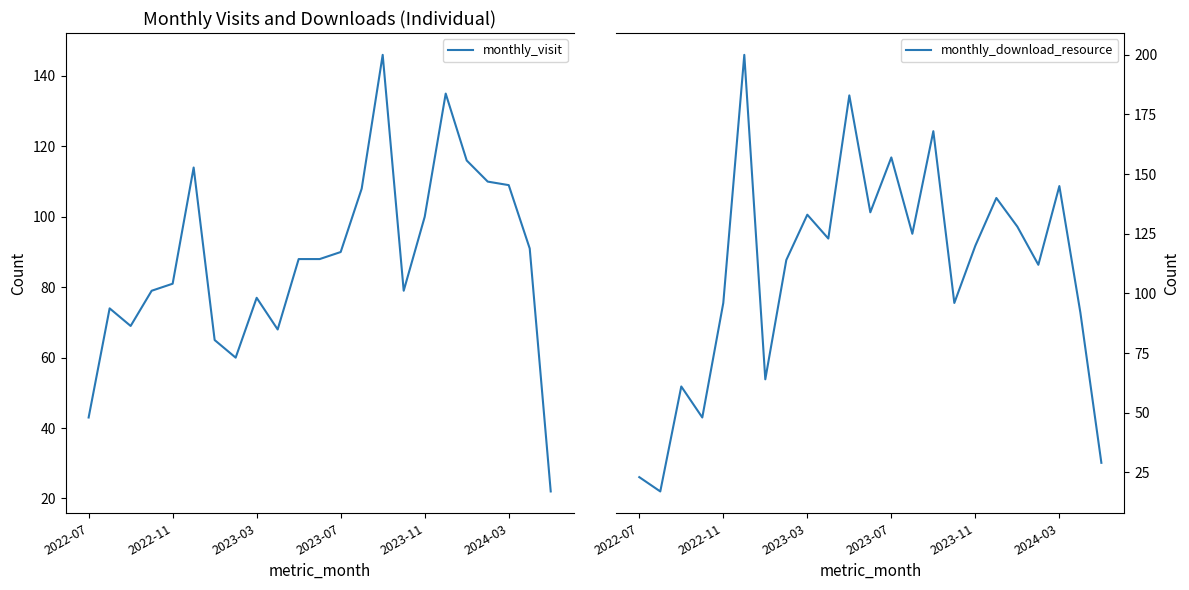

What is the difference between the monthly_visit values at 2022-07 and 17?

92